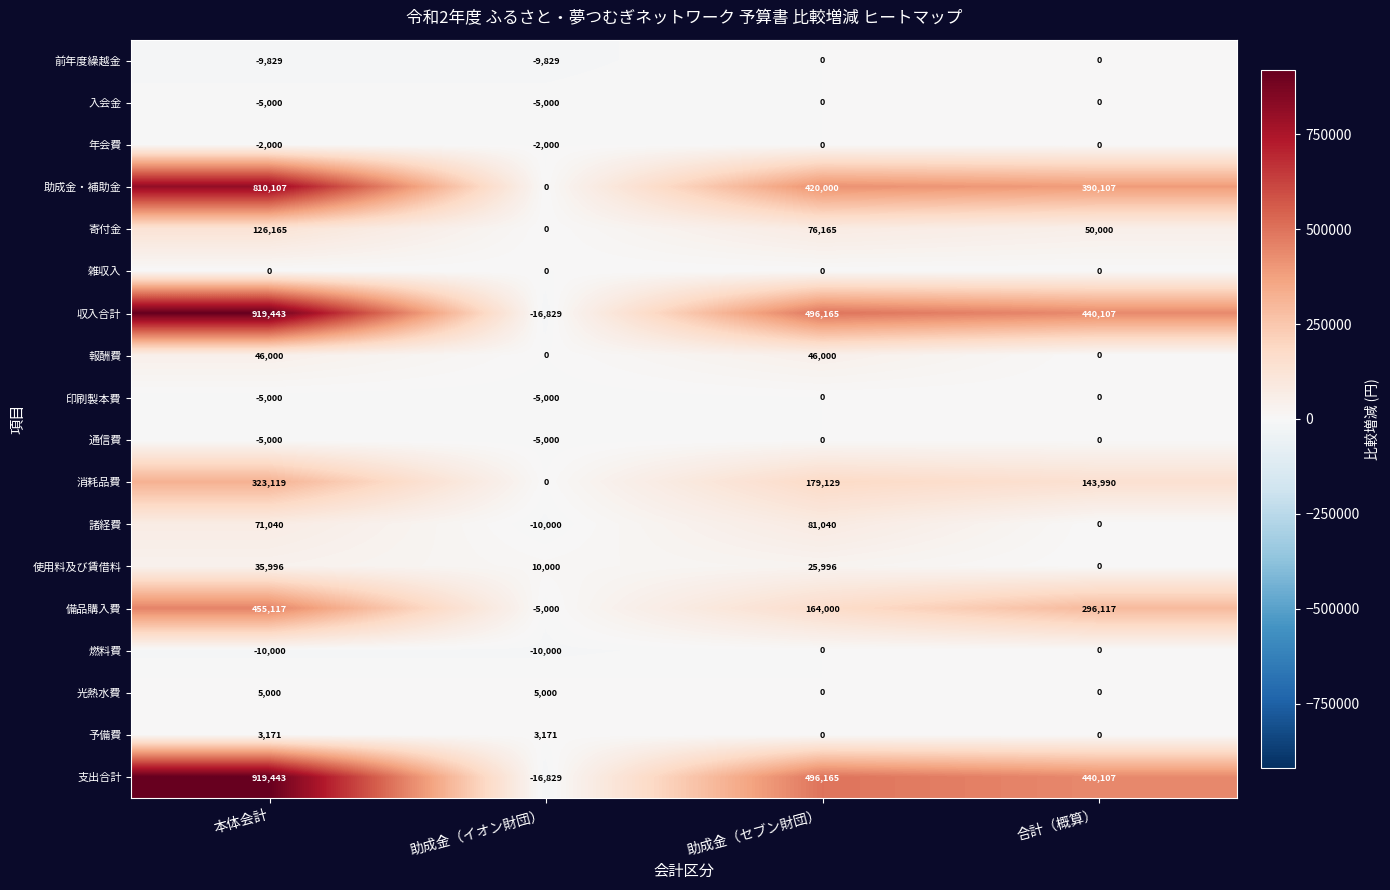

What is the difference between the maximum and second lowest values in the 通信費 series?

5000